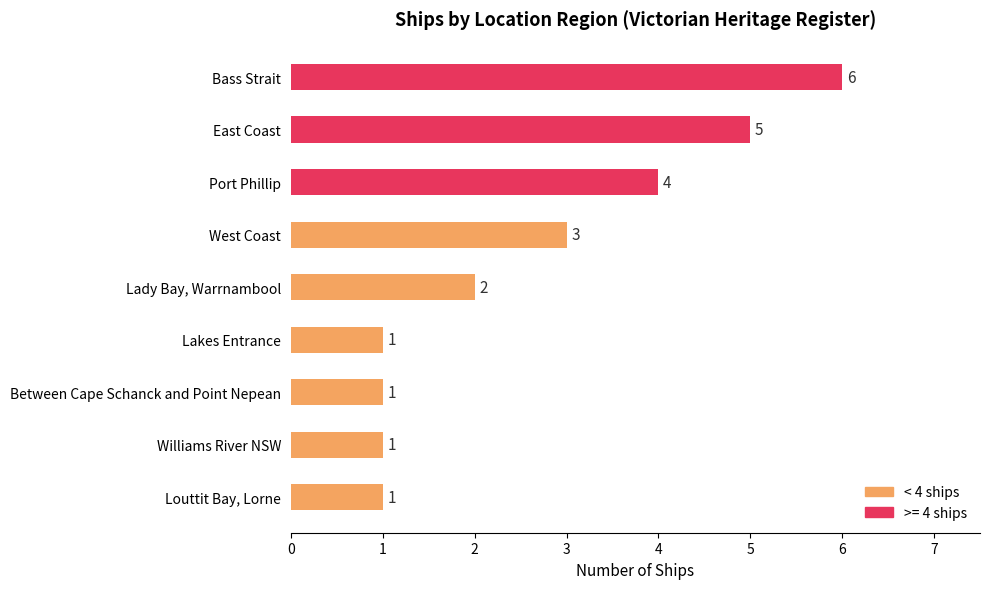

What is the sum of the values at Port Phillip and Between Cape Schanck and Point Nepean?

5